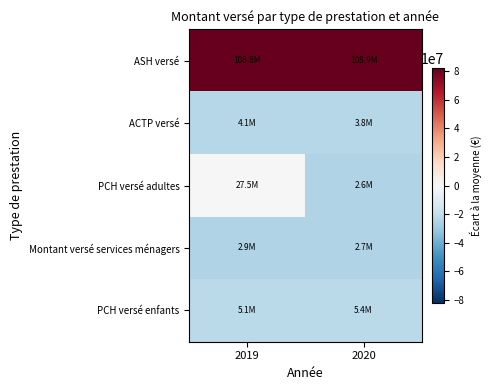

What is the maximum value shown in the chart?

81689330.3